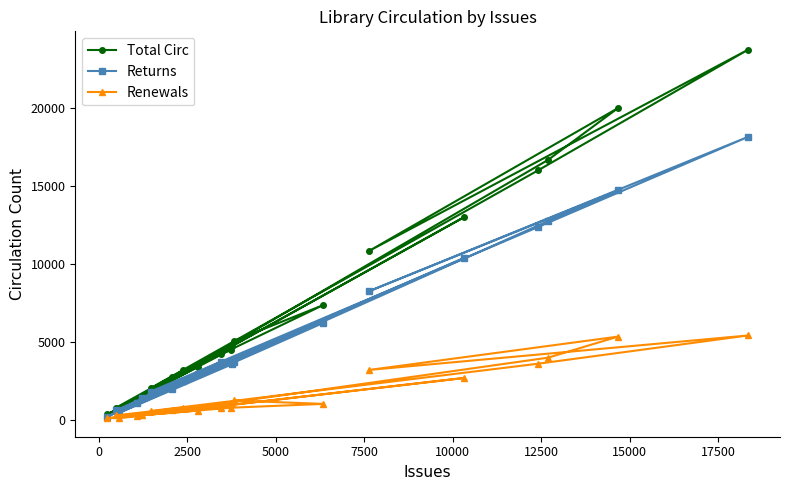

Rank the series by their maximum value, from highest to lowest.

Total Circ, Returns, Renewals